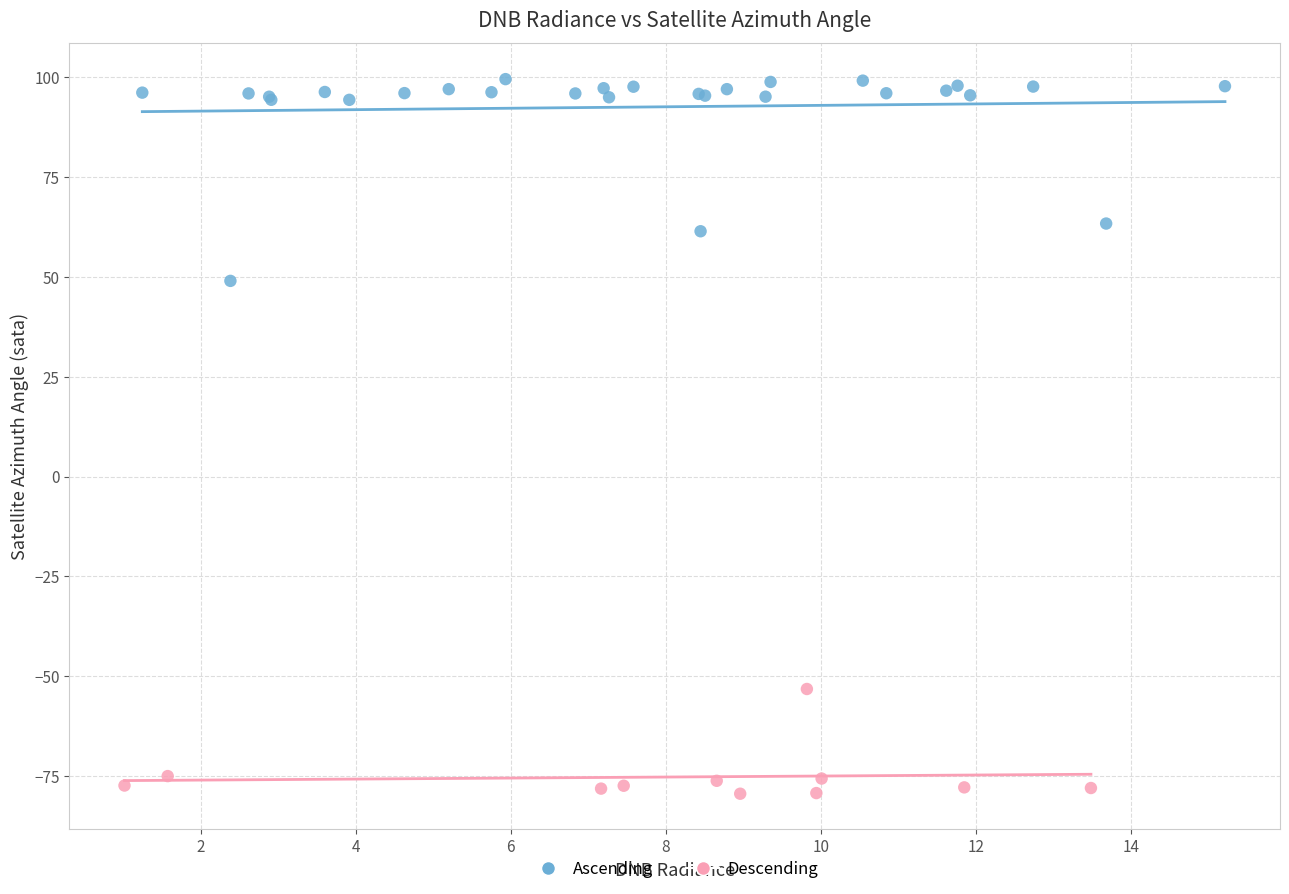

Which series reaches the maximum Y coordinate?

Ascending